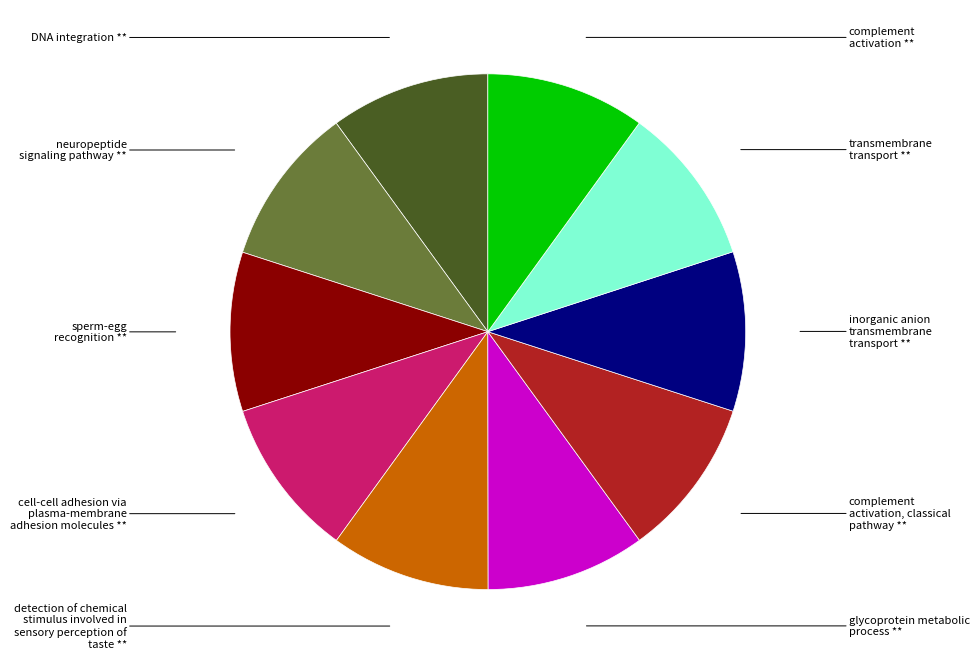

Is there a majority slice in this chart?

No